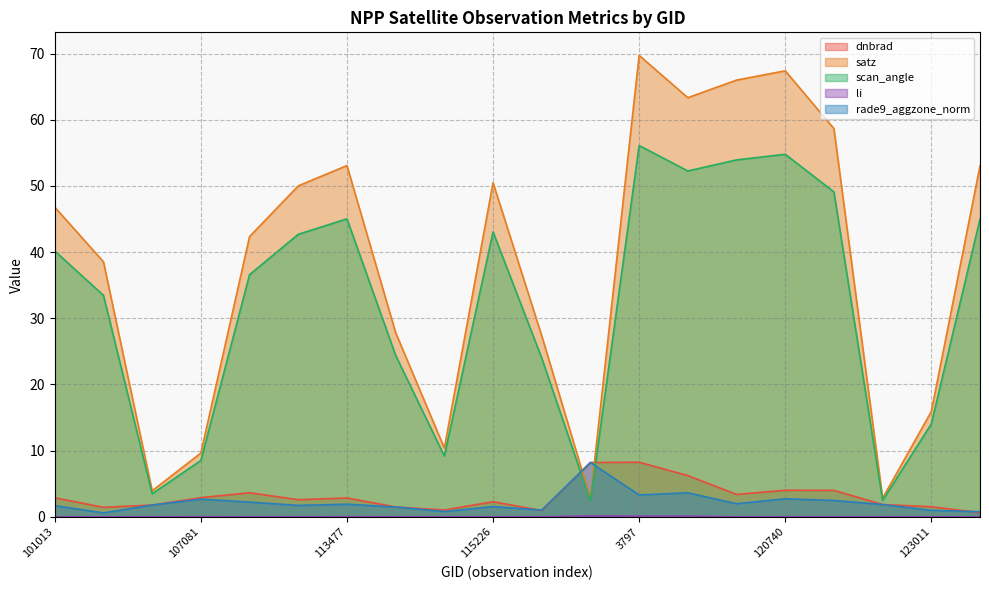

At which label does scan_angle first exceed 40?

101013